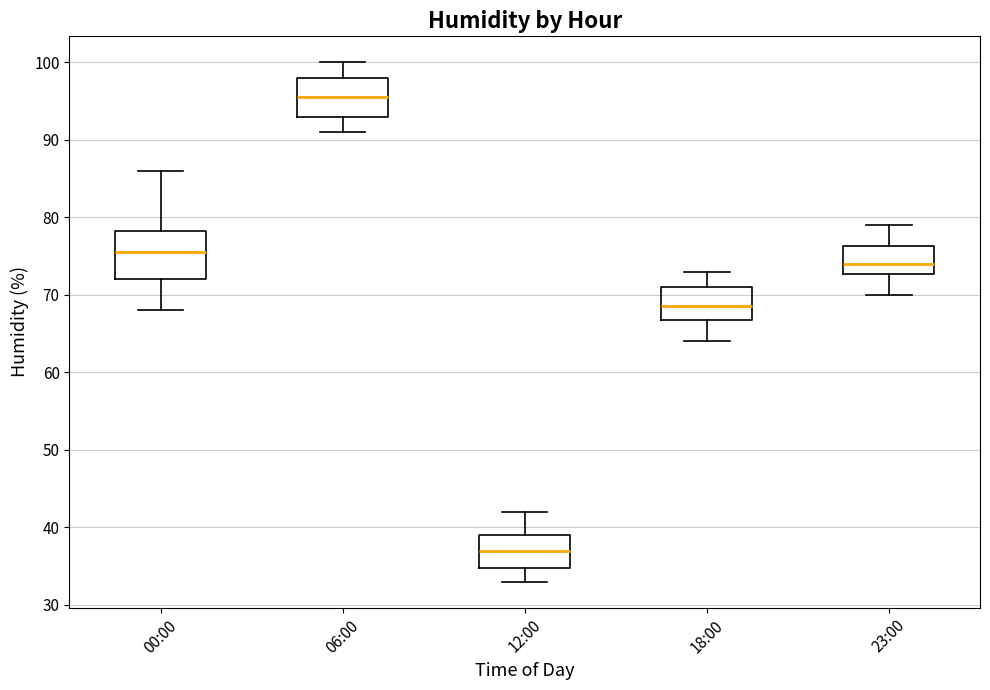

Which box's median line is the lowest?

12:00